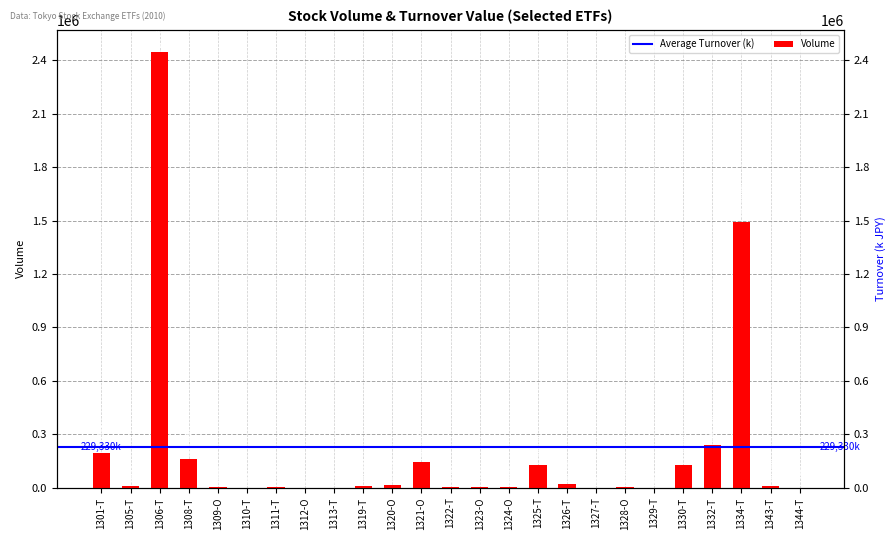

What position from the right is 1330-T?

5